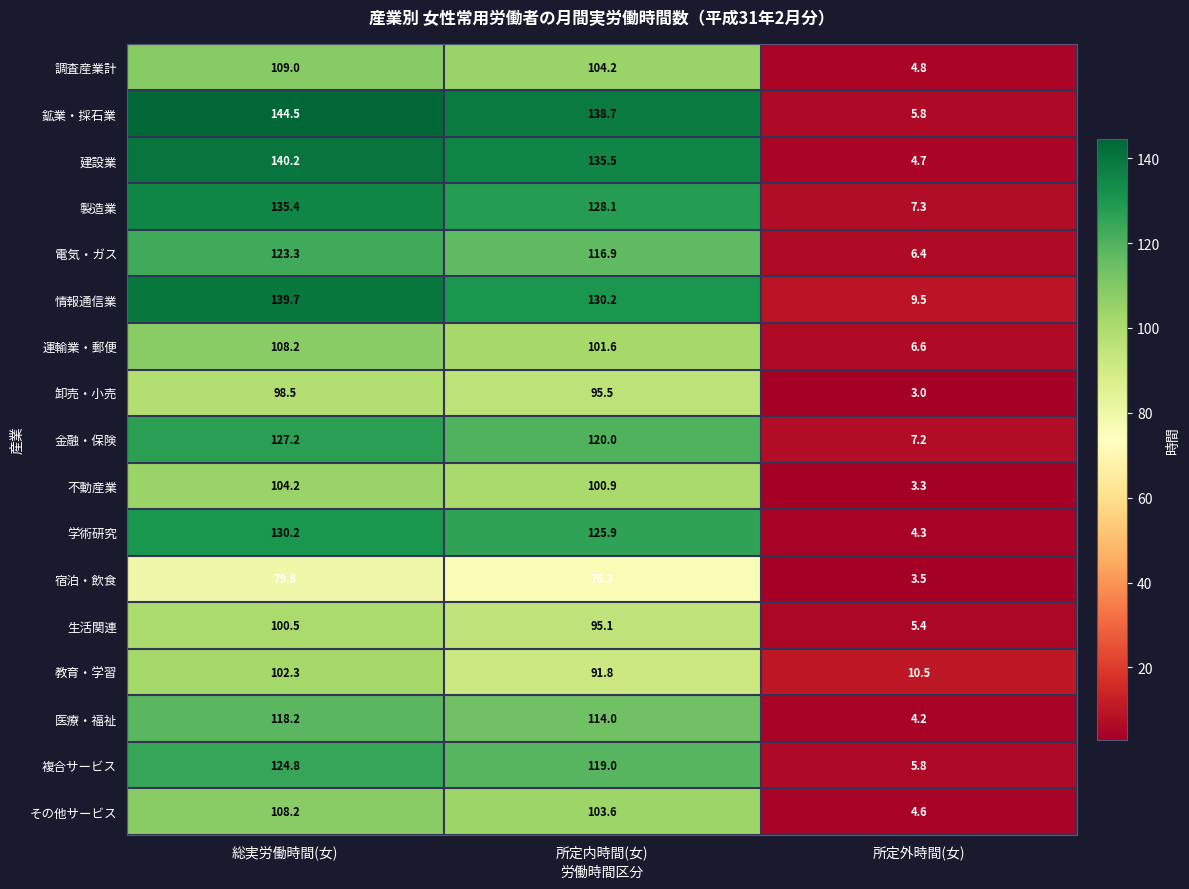

How many data points in その他サービス are above 103?

2